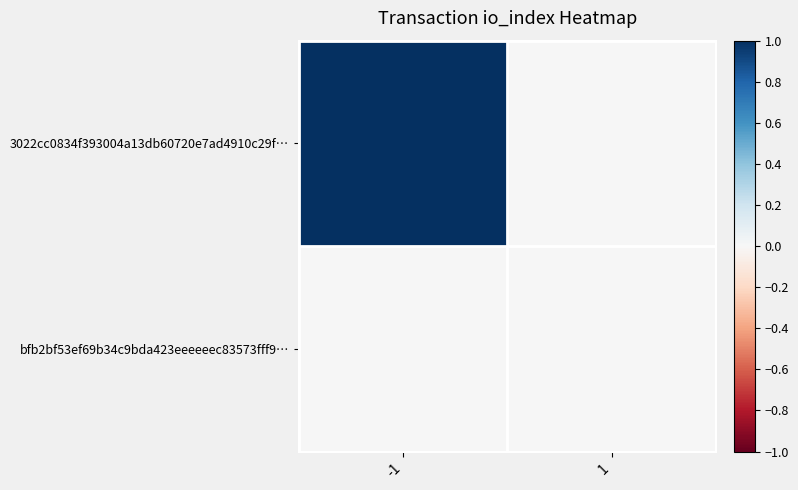

Which series has the widest spread of values?

3022cc0834f393004a13db60720e7ad4910c29f…